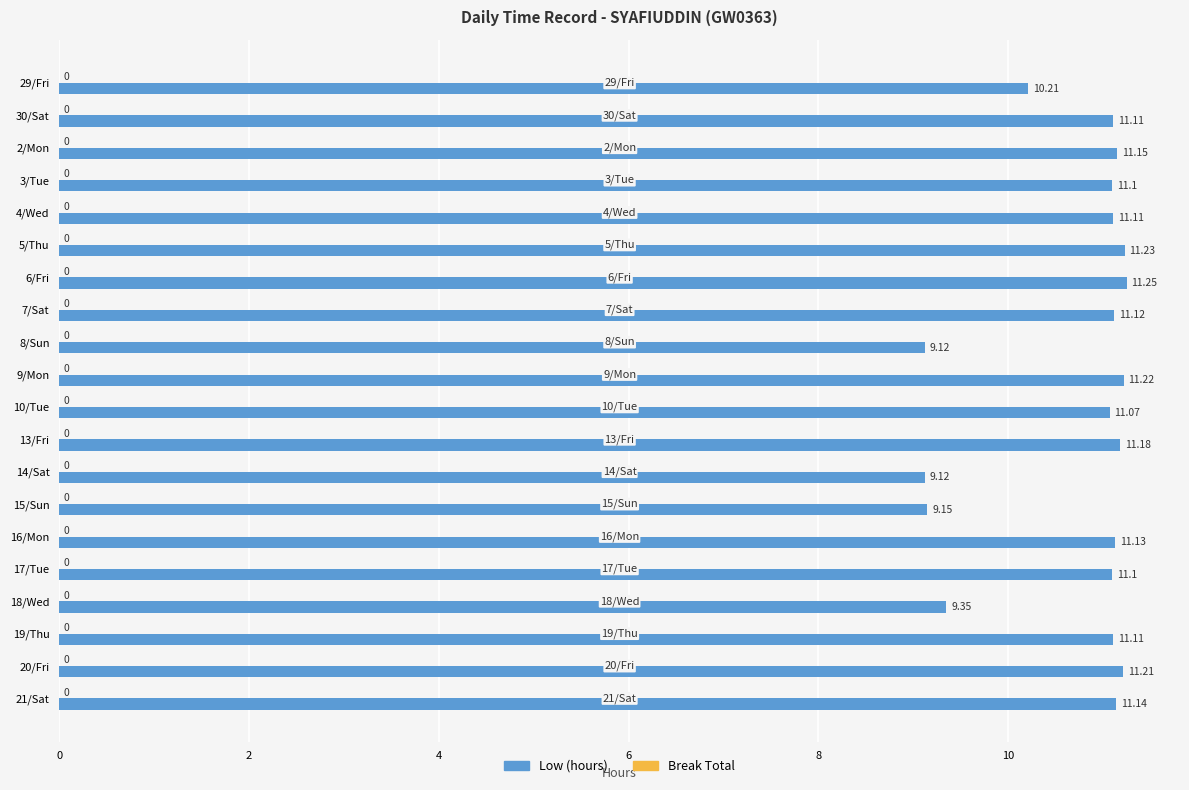

What is the ratio of the value at 17/Tue to the value at 19/Thu?

1.0